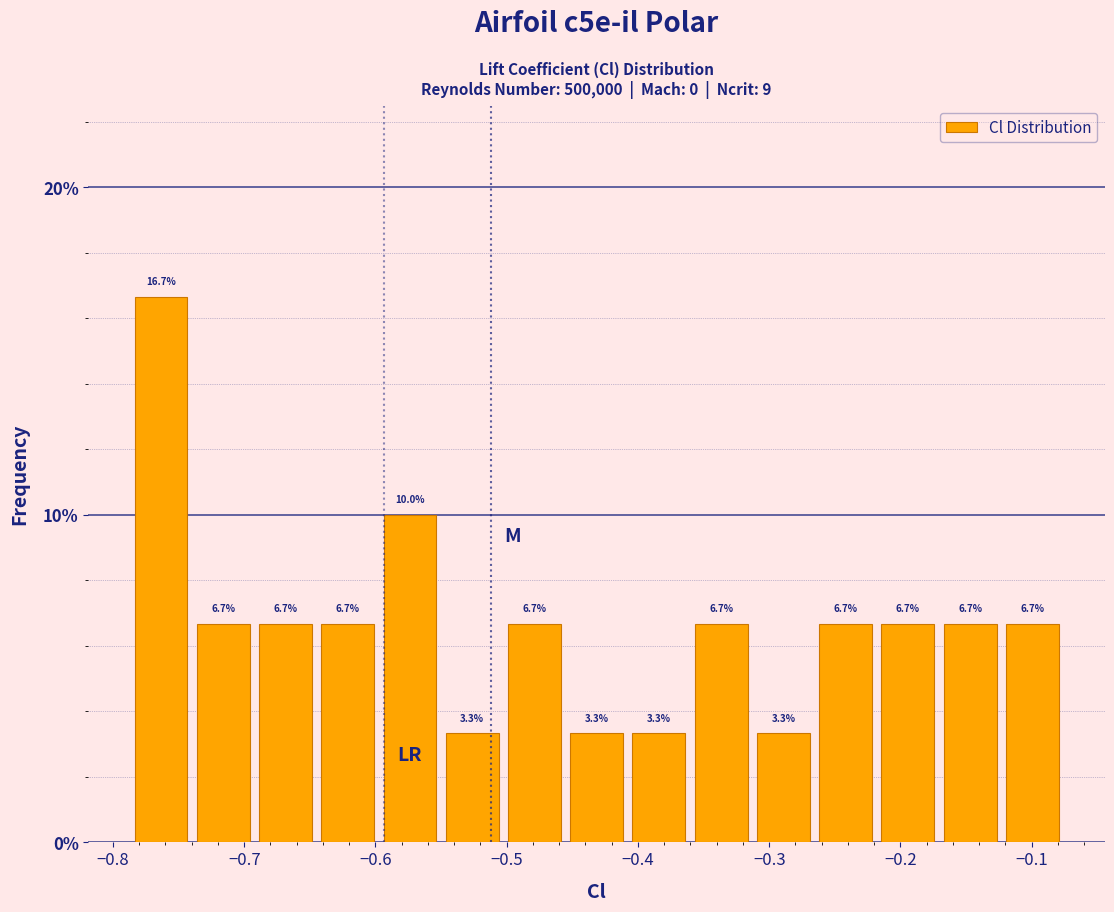

Reading left to right, list every bar in this chart as the range it spans on the x-axis followed by its height. The bar edges are not printed on the chart, so give them approximately, as read against the axis.

-0.79 to -0.74: 16.7
-0.74 to -0.69: 6.7
-0.69 to -0.64: 6.7
-0.64 to -0.60: 6.7
-0.60 to -0.55: 10.0
-0.55 to -0.50: 3.3
-0.50 to -0.46: 6.7
-0.46 to -0.41: 3.3
-0.41 to -0.36: 3.3
-0.36 to -0.31: 6.7
-0.31 to -0.27: 3.3
-0.27 to -0.22: 6.7
-0.22 to -0.17: 6.7
-0.17 to -0.12: 6.7
-0.12 to -0.08: 6.7